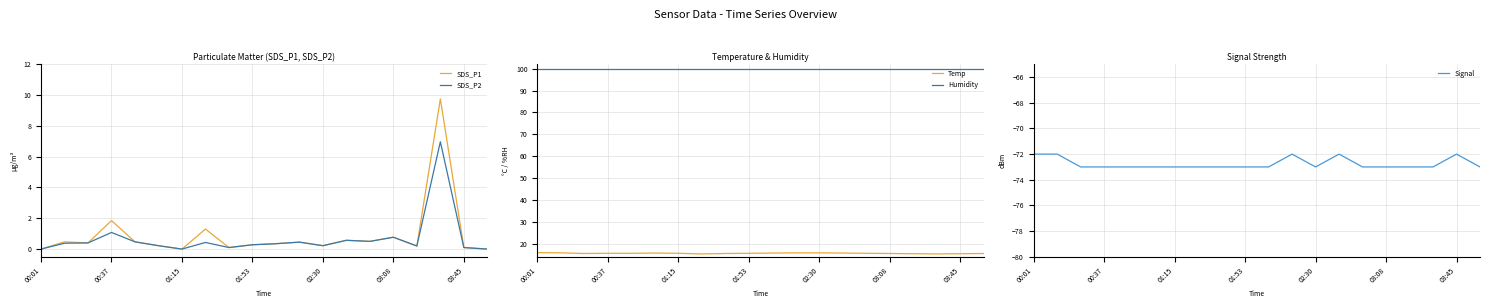

What is the sum of all Temp values?

311.8